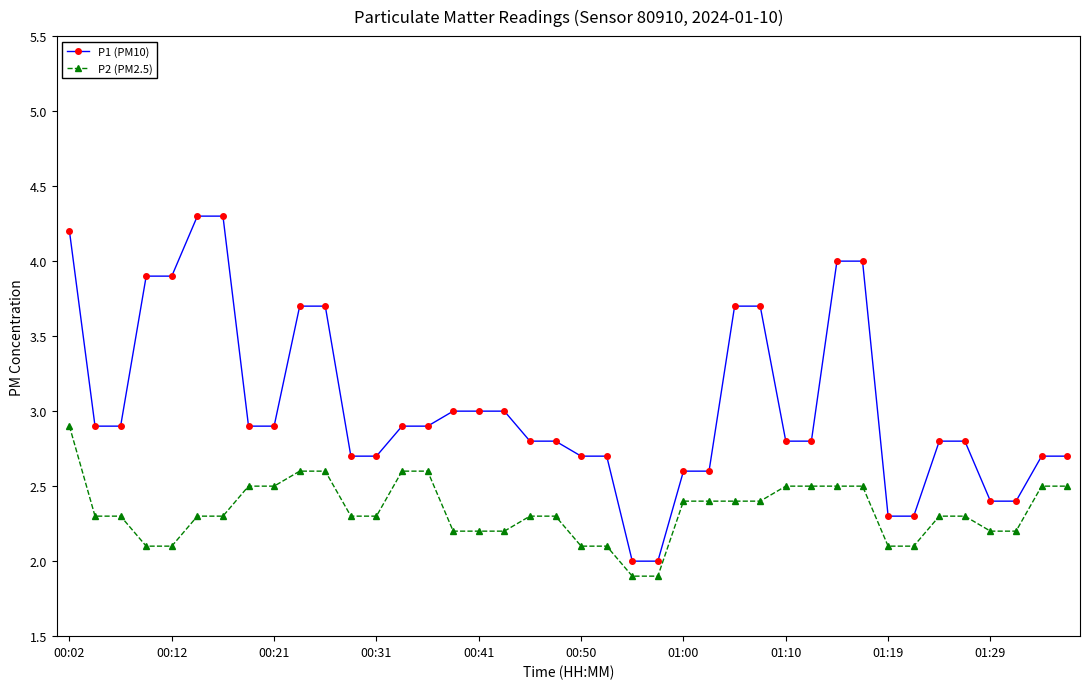

What is the highest value of the P2 (PM2.5) series?

2.9